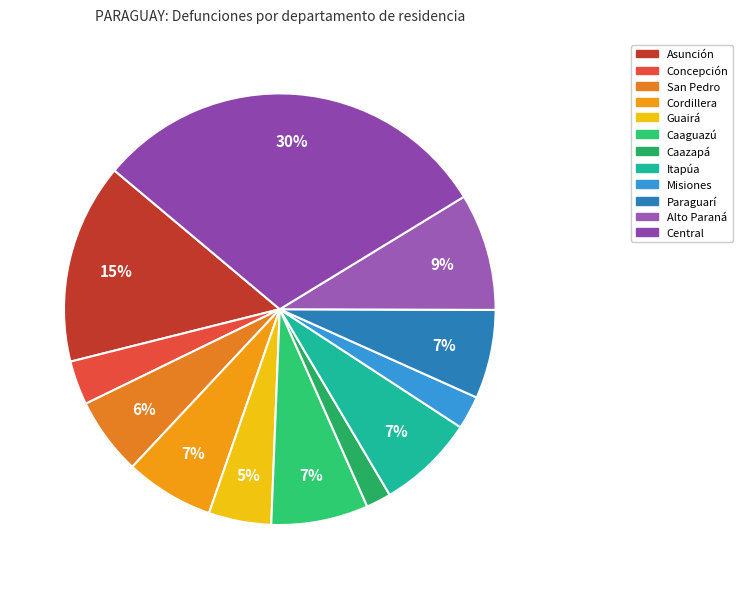

Count the number of slices in the pie.

12